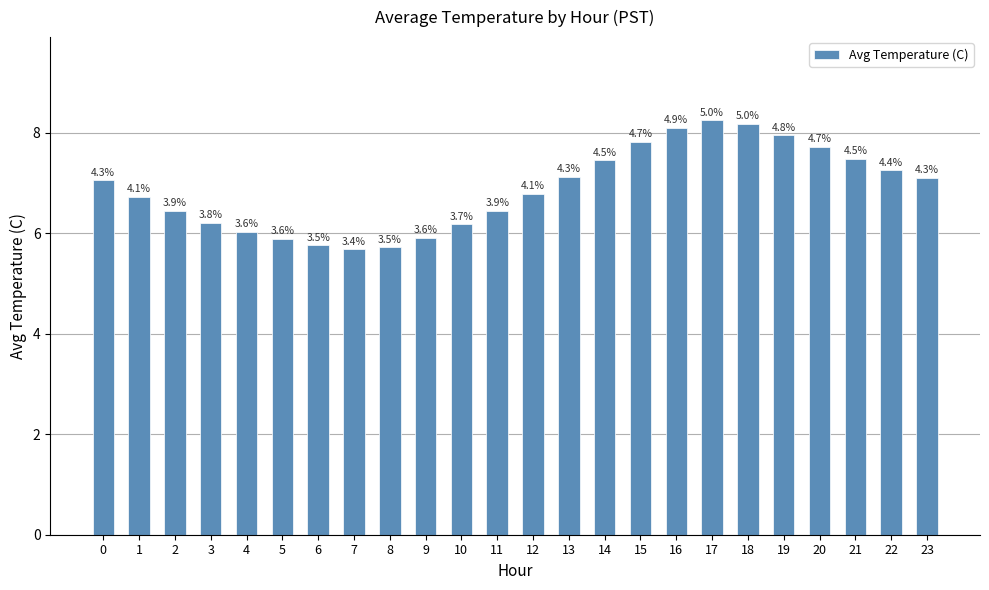

Does the chart contain any negative values?

No